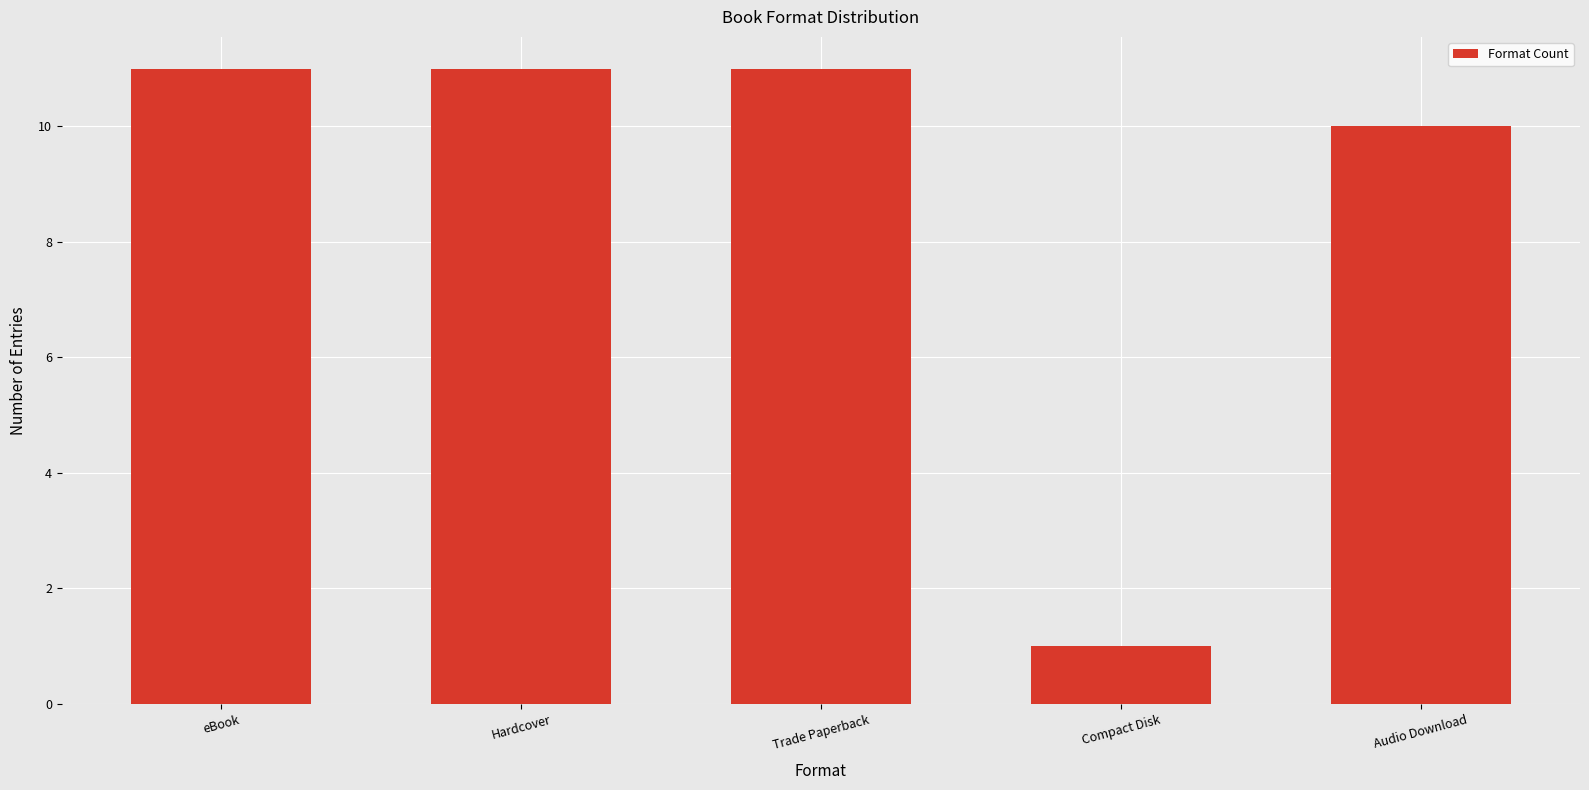

Are the bars grouped side by side (vs. stacked)?

No